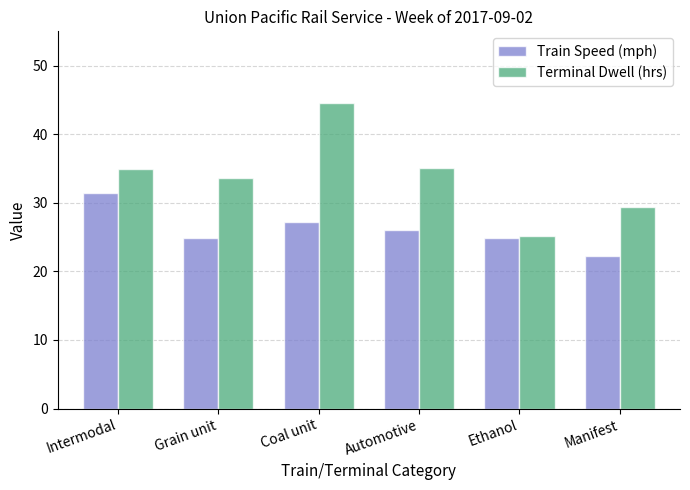

True or false: Train Speed (mph) has a value of 22.2 at Manifest.

True